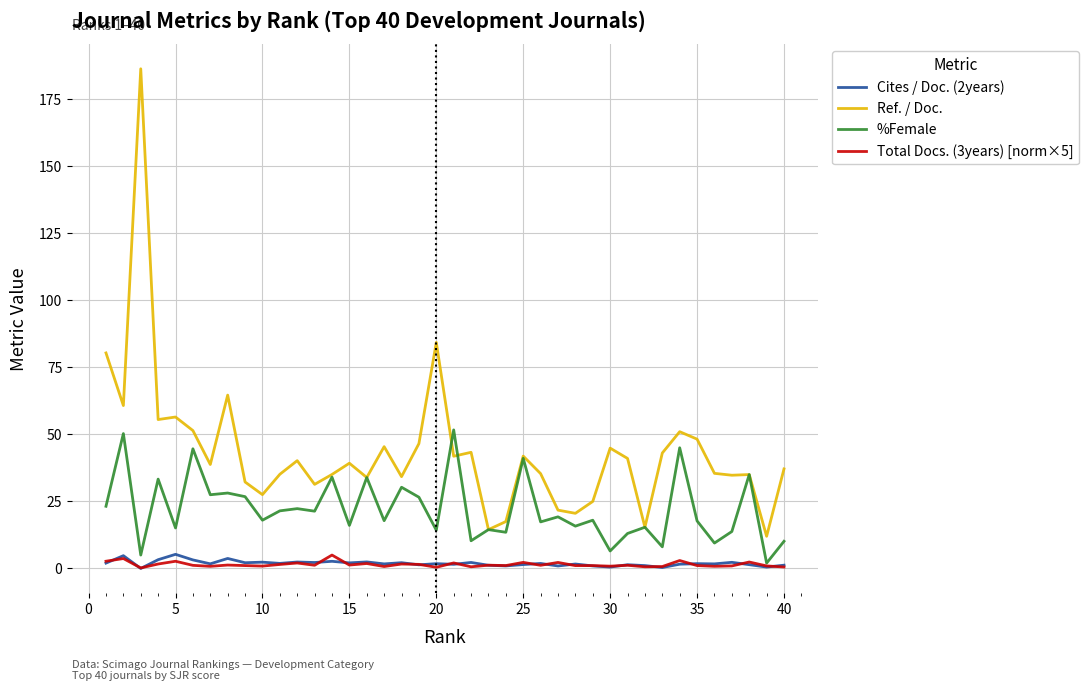

True or false: Ref. / Doc. and Cites / Doc. (2years) cross at least once.

False